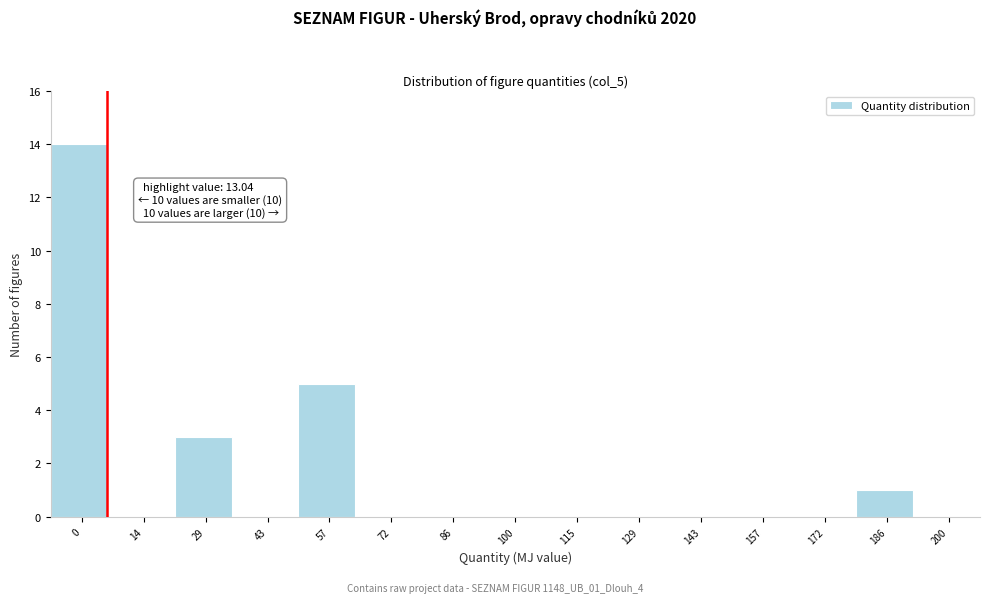

Reading left to right, extract all data points from this chart.

0=14	14=0	29=3	43=0	57=5	72=0	86=0	100=0	115=0	129=0	143=0	157=0	172=0	186=1	200=0